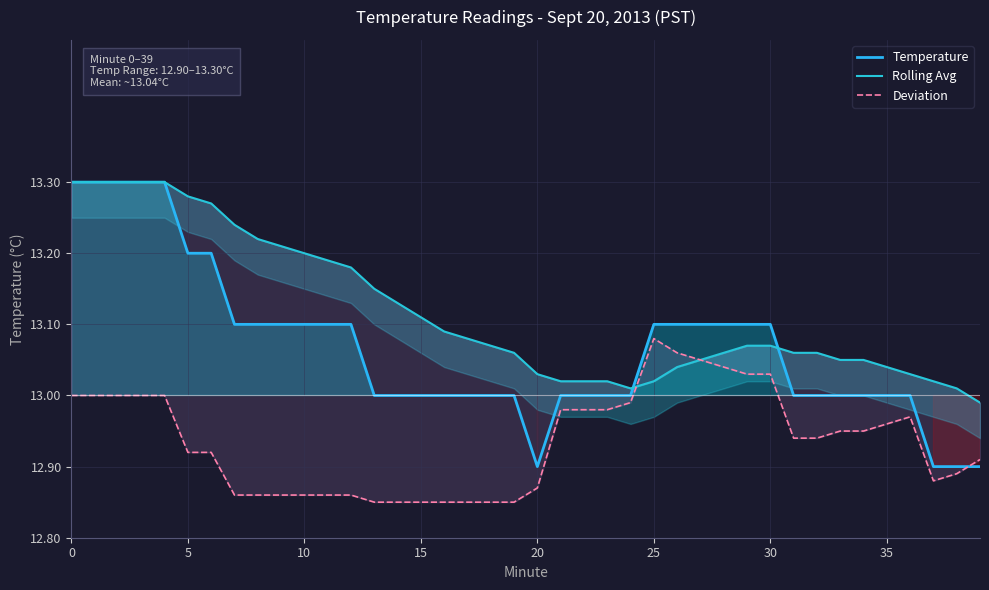

The value of Rolling Avg at 13 is 20.7. True or false?

False